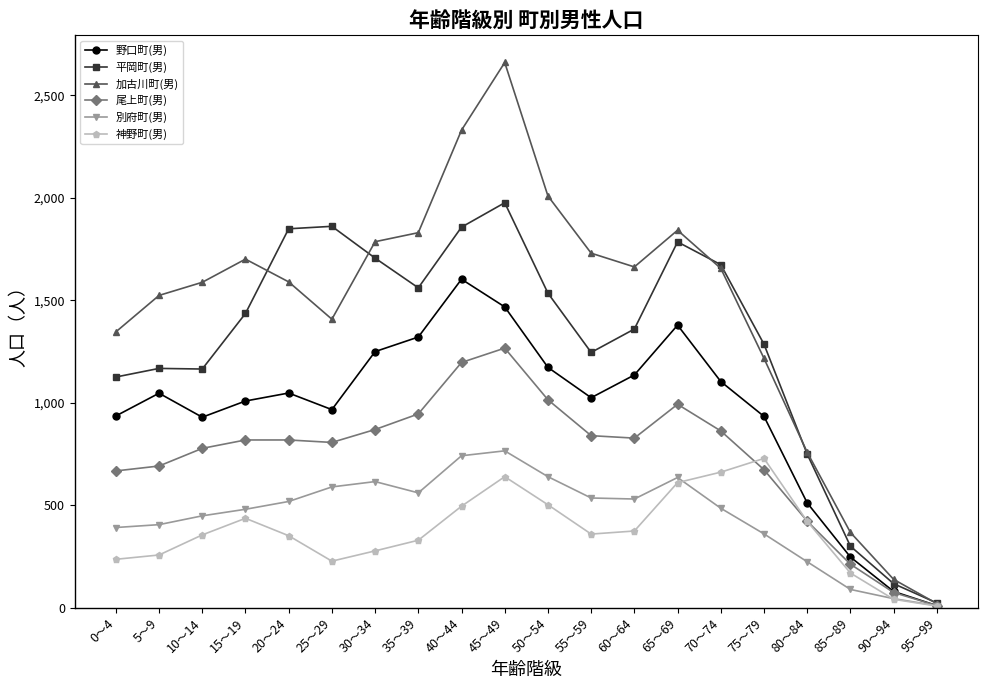

What position from the right is 65～69?

7